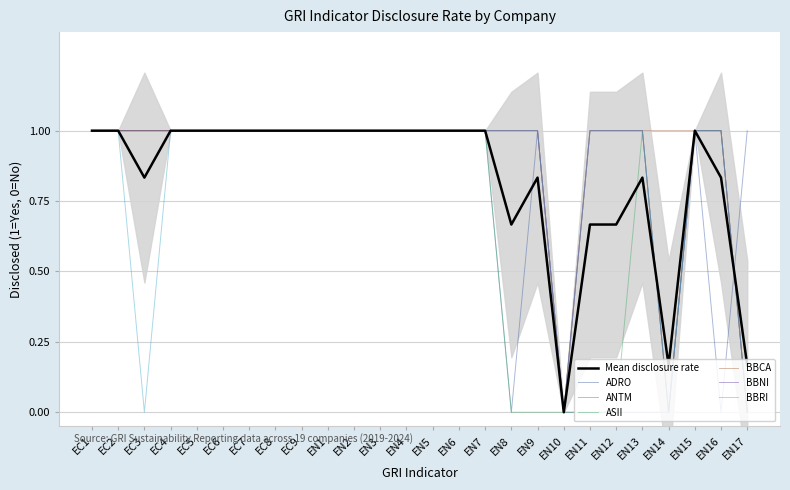

At which category is the sum across all series the highest?

EC1